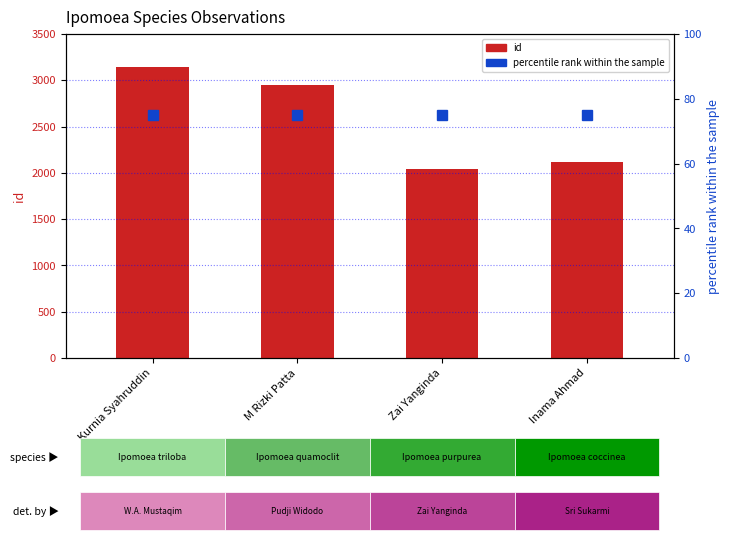

Which series has the largest total across all categories?

id